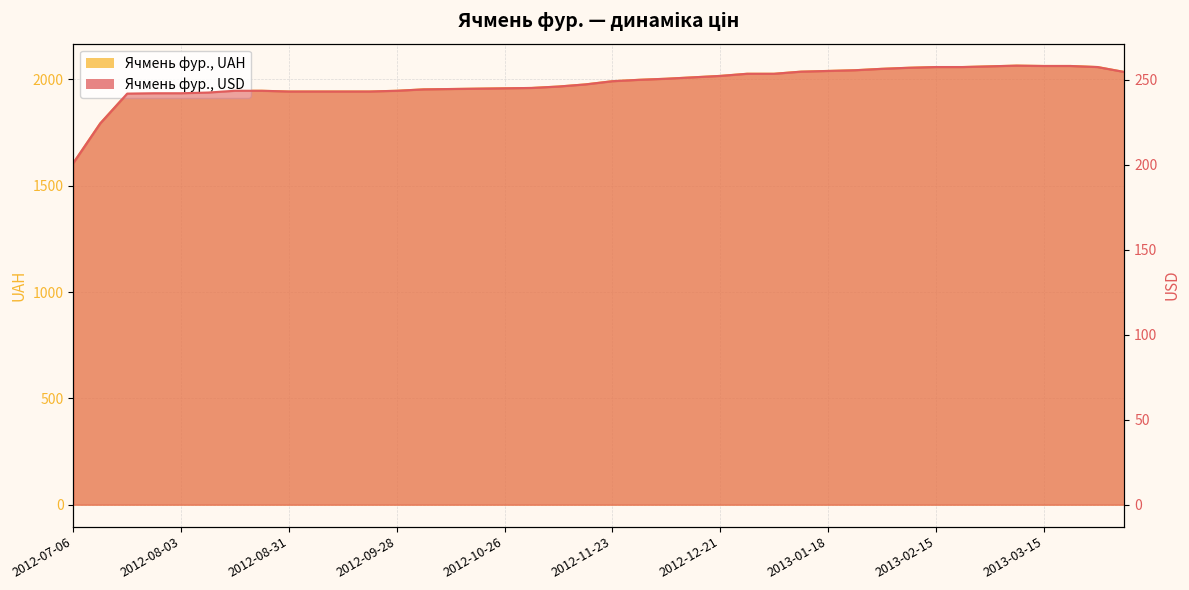

Between 2013-03-22 and 2013-02-01, which is larger?

2013-03-22